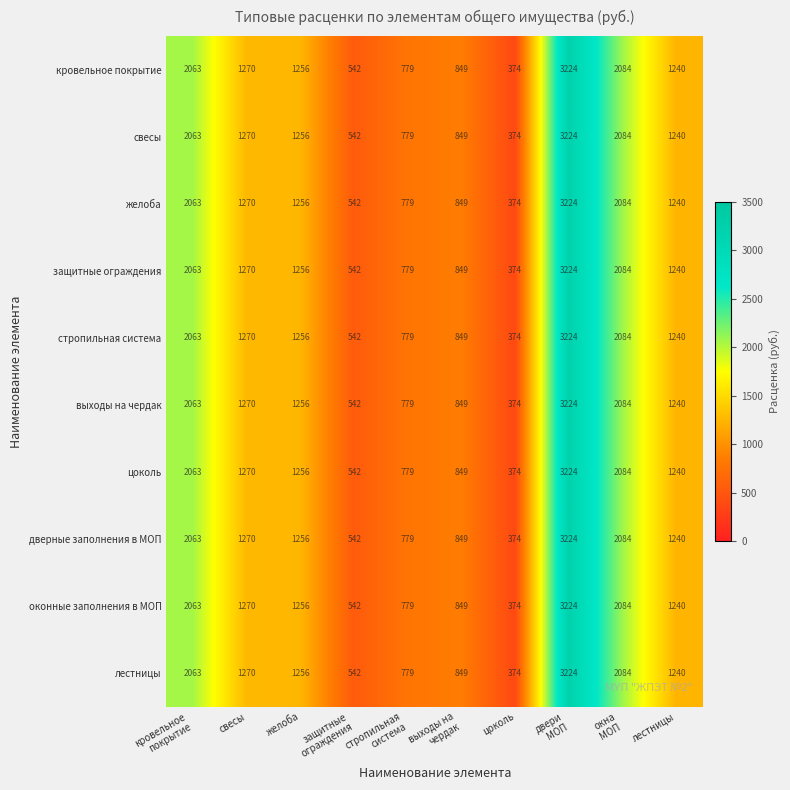

What is the maximum value shown in the chart?

3224